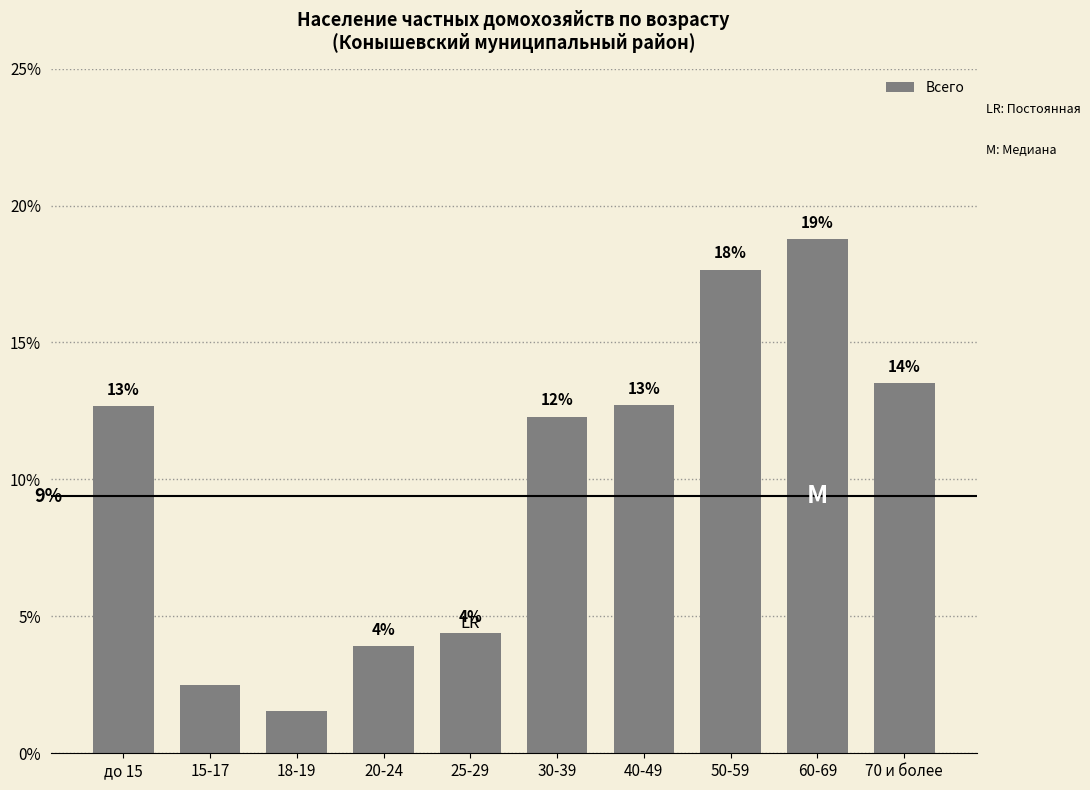

Rank the categories by value from lowest to highest.

18-19, 15-17, 20-24, 25-29, 30-39, до 15, 40-49, 70 и более, 50-59, 60-69